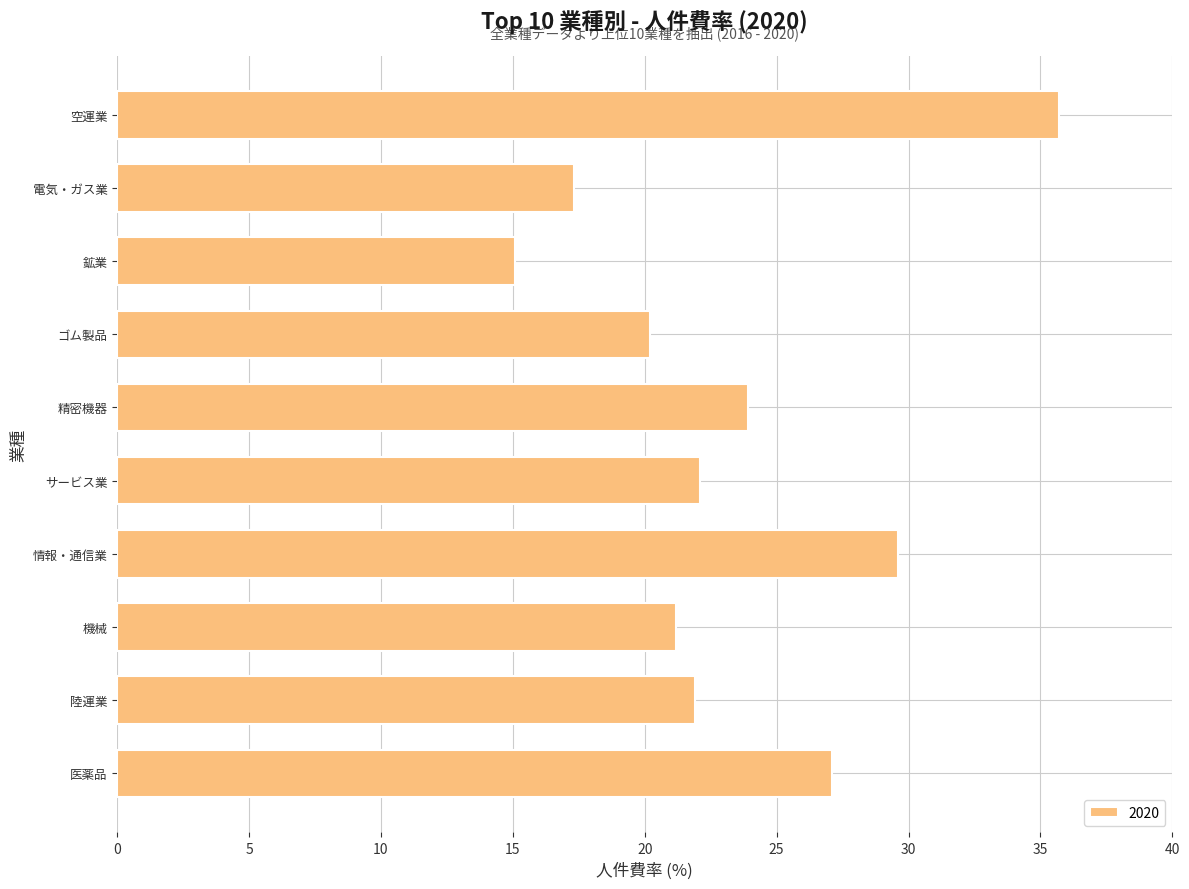

Count the number of data series in this chart.

1